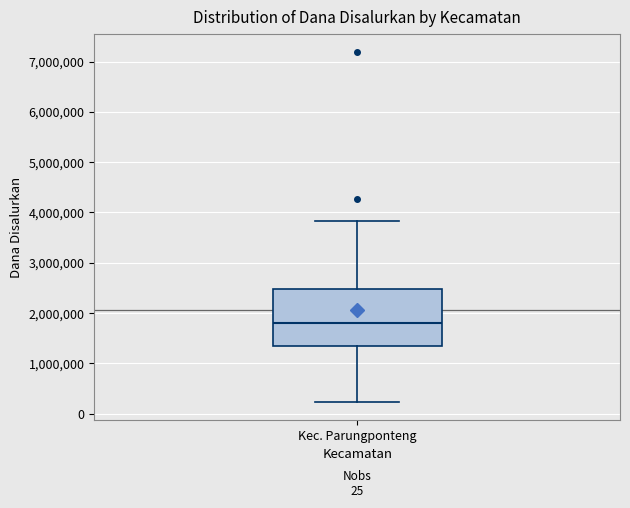

Transcribe this box plot: give where the median line is, the range the box spans, and where the two whiskers end, as read against the y-axis. The values are not printed on the chart, so give them approximately, as read against the axis.

median 1800000, box 1400000 to 2500000, whiskers 200000 to 3800000